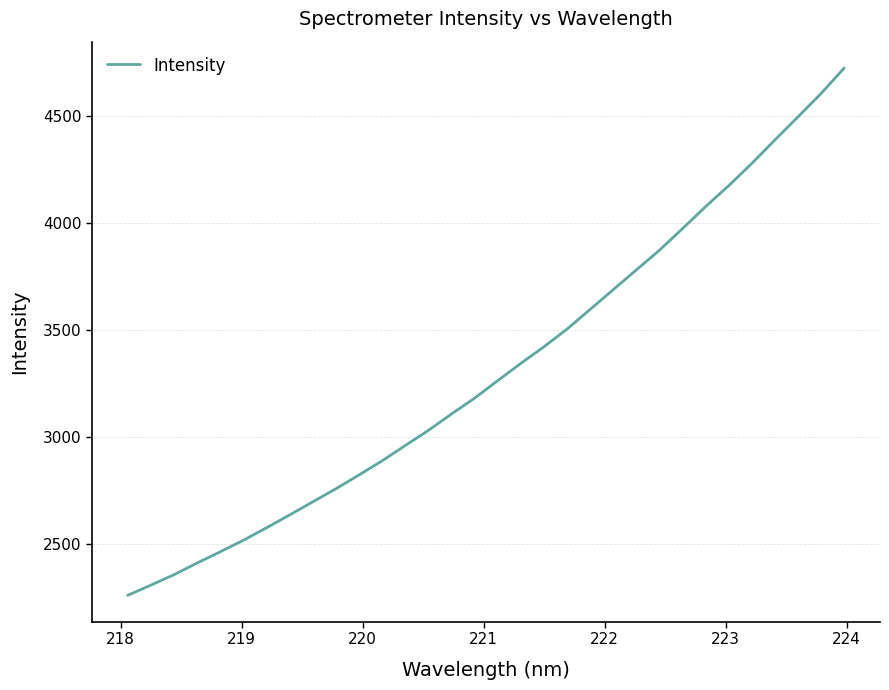

How many distinct data groups are displayed?

1